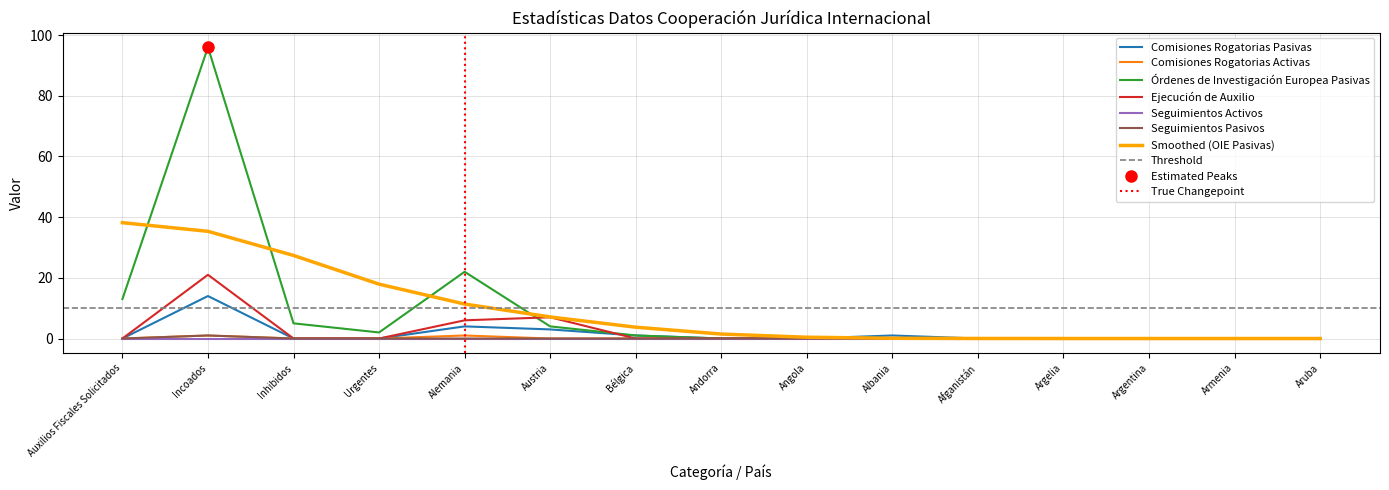

How many values in Ejecución de Auxilio are above zero?

3